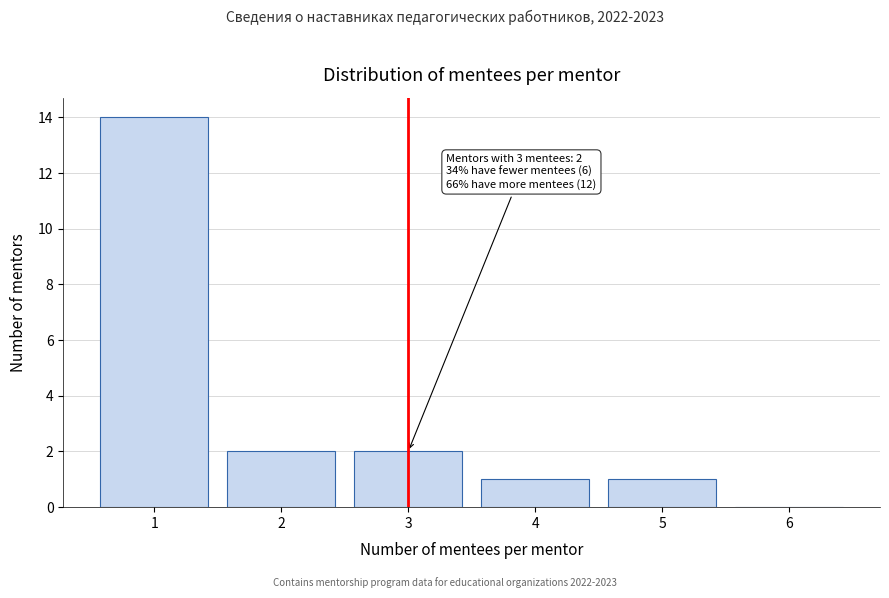

Which range on the x-axis has the tallest bar?

0.5 to 1.5